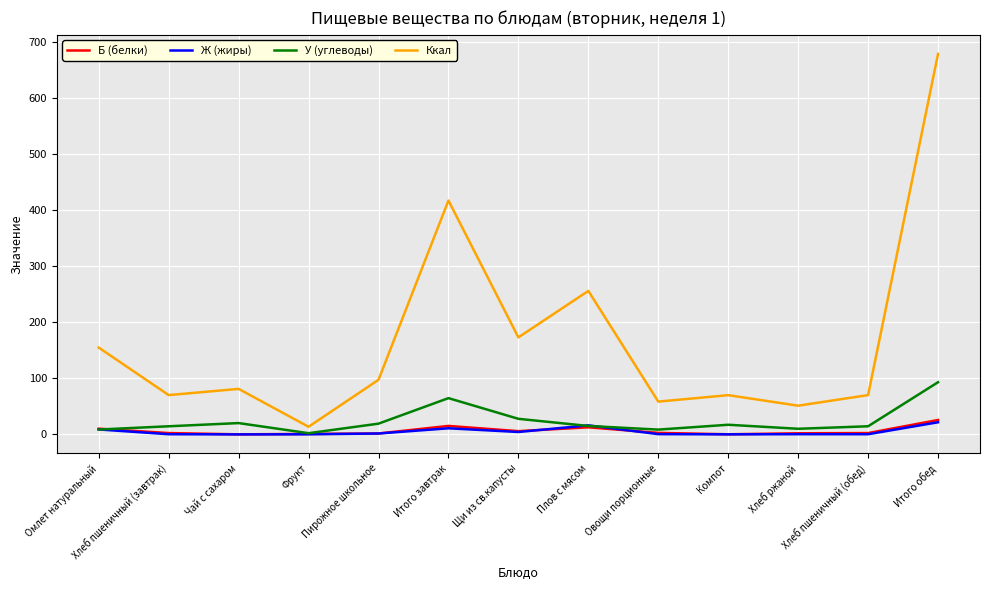

Which series has the widest spread of values?

Ккал